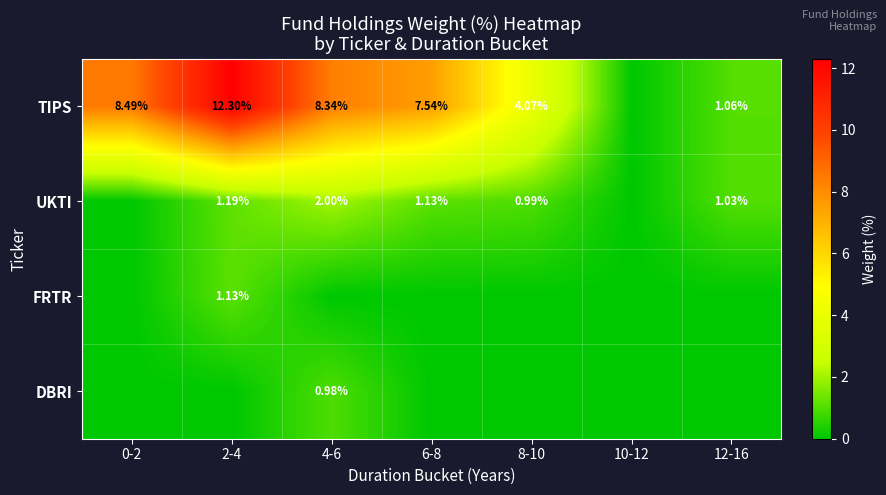

At which label is UKTI closest to 1?

8-10